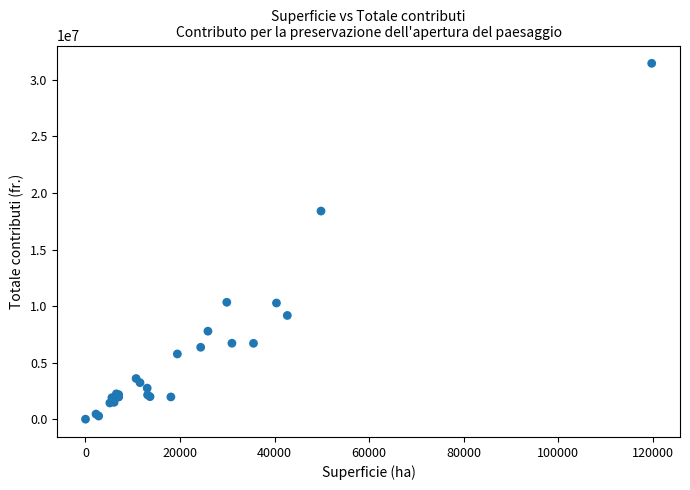

What Y value in the scatter plot is closest to 15732432?

18400308